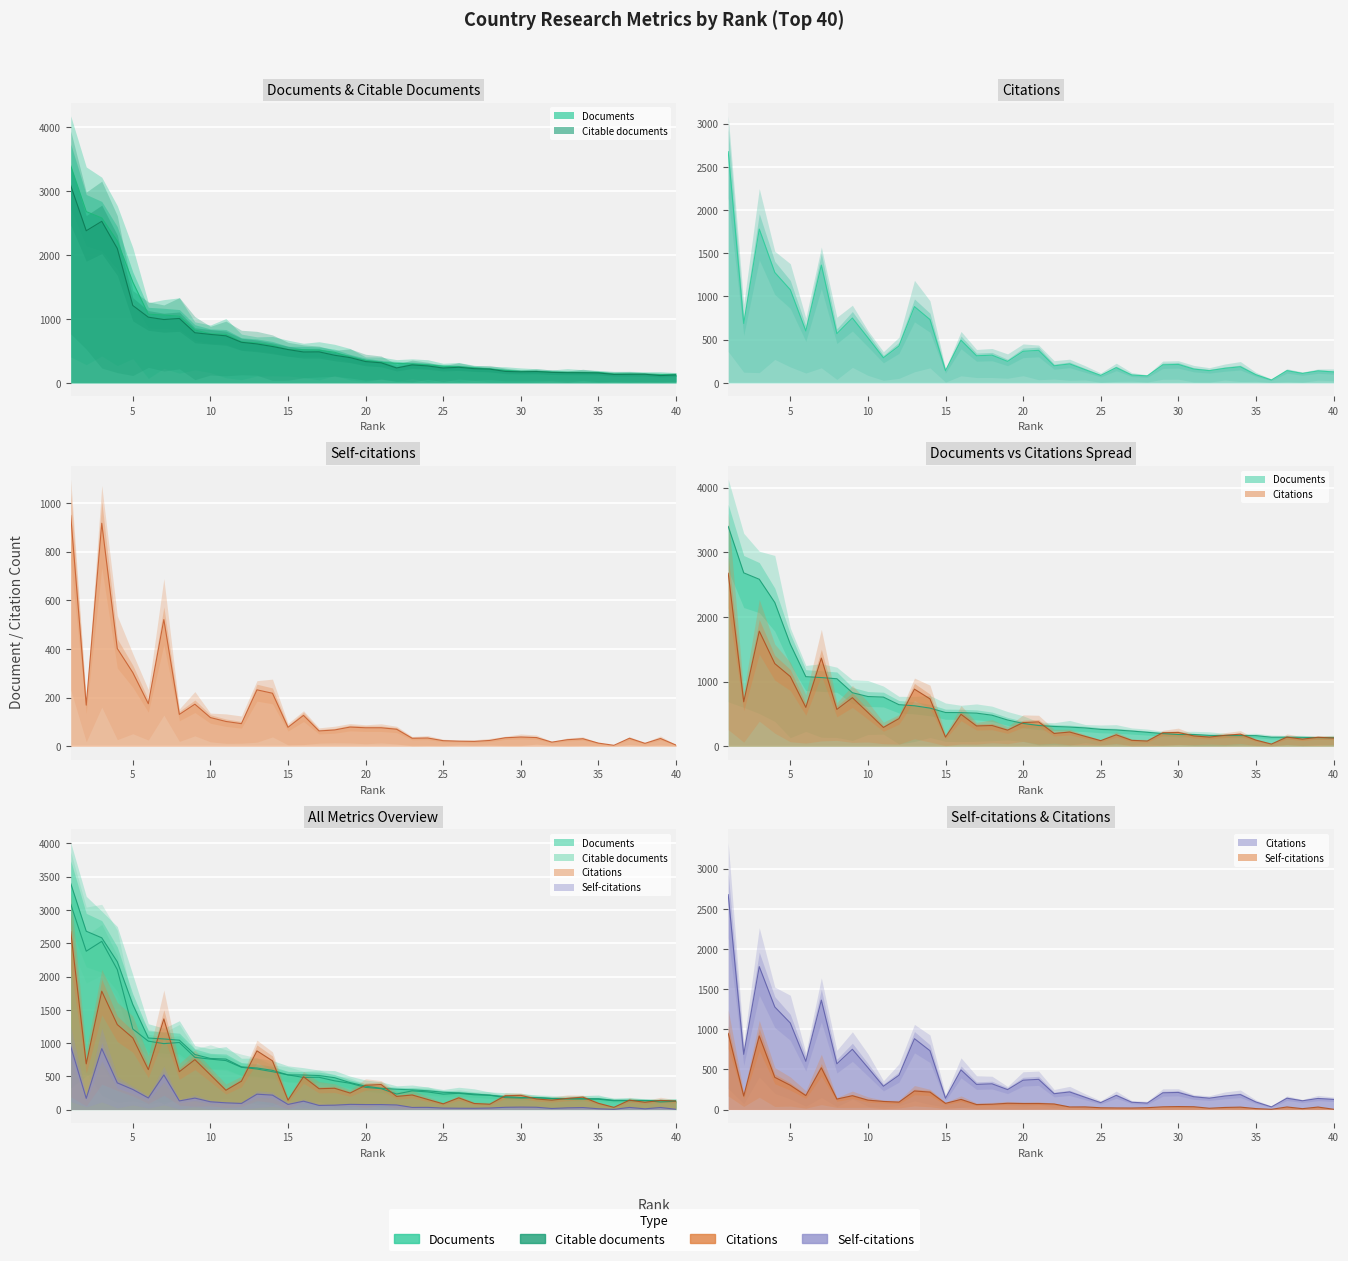

The Documents series shows 333 at 29. True or false?

False